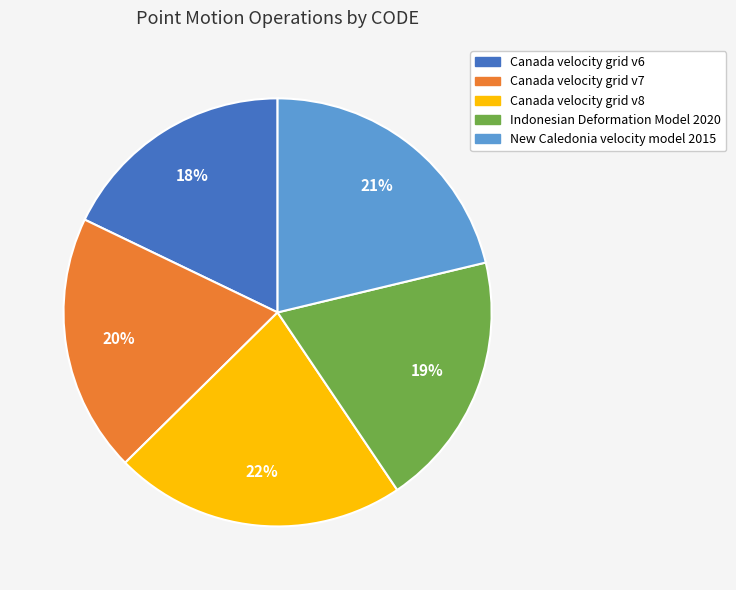

Which category has the smallest portion of the pie?

Canada velocity grid v6